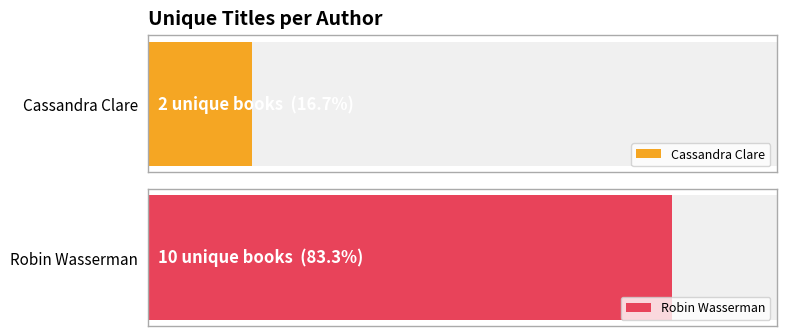

Rank the categories by value from highest to lowest.

Robin Wasserman, Cassandra Clare